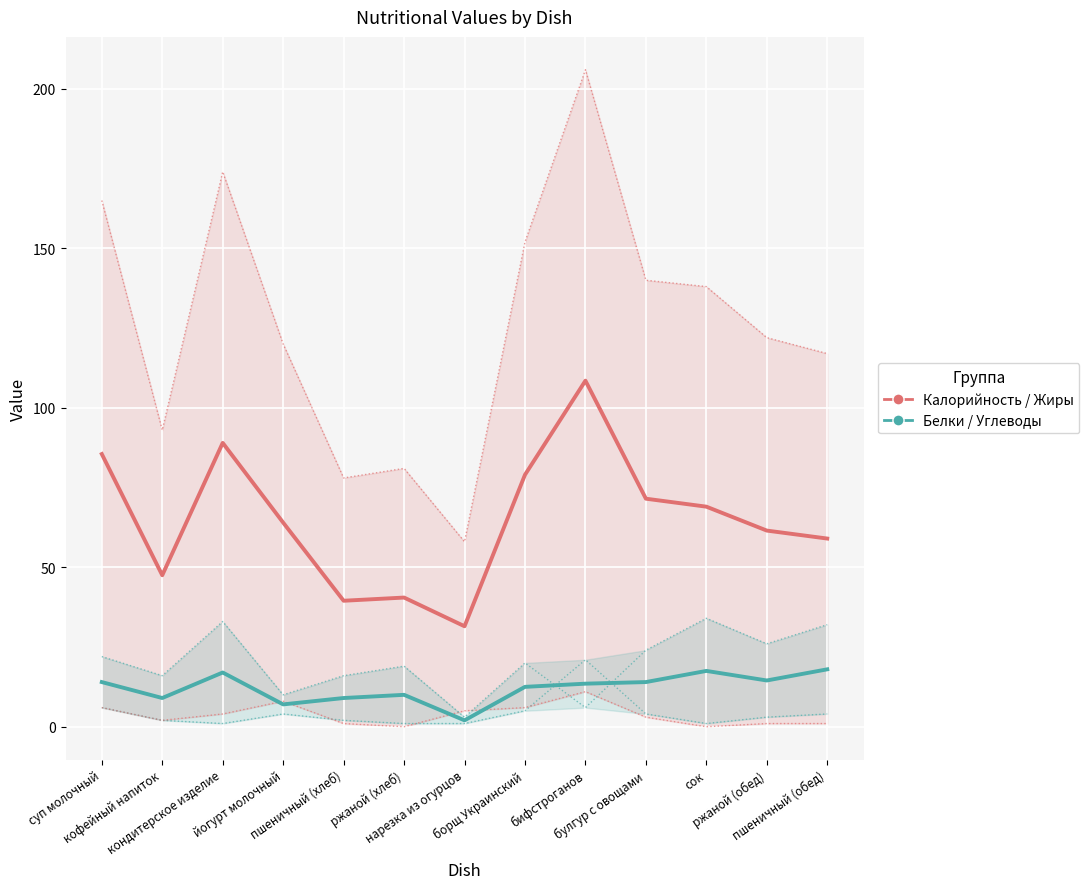

True or false: Белки / Углеводы and Калорийность / Жиры cross at least once.

False